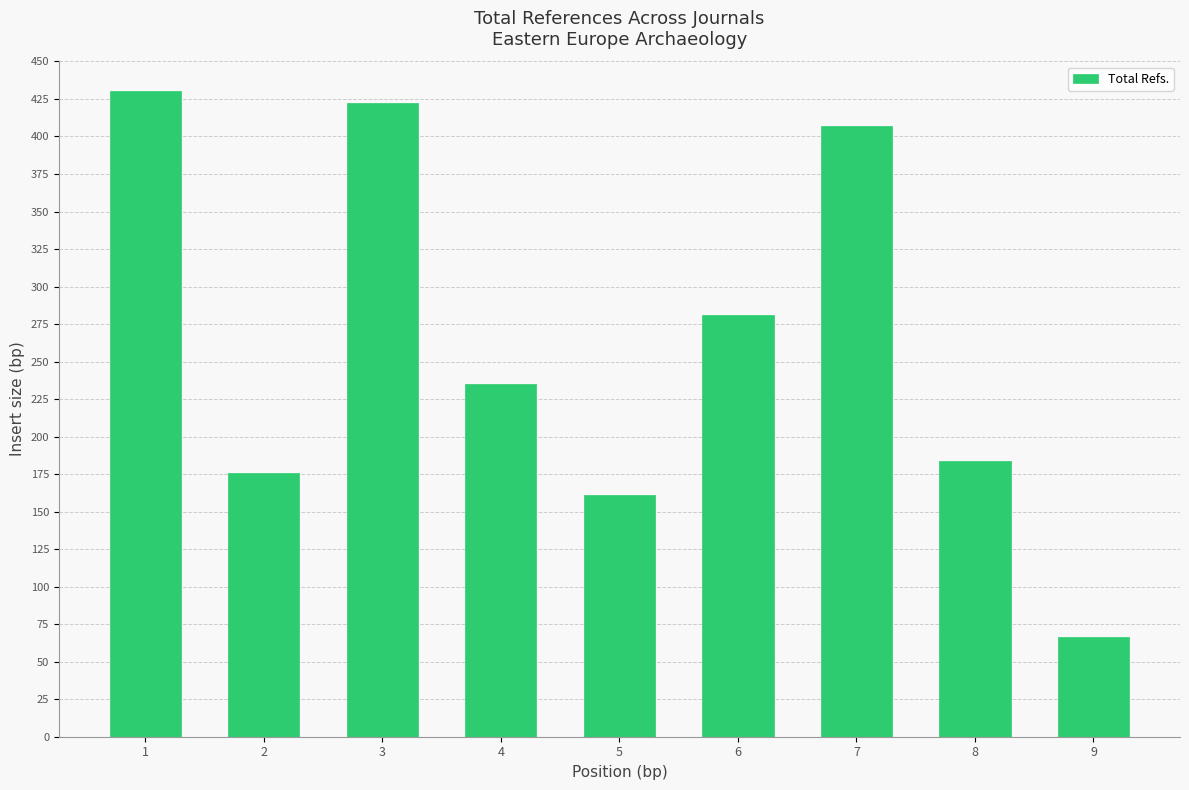

What is the difference between the maximum and minimum values?

363.3